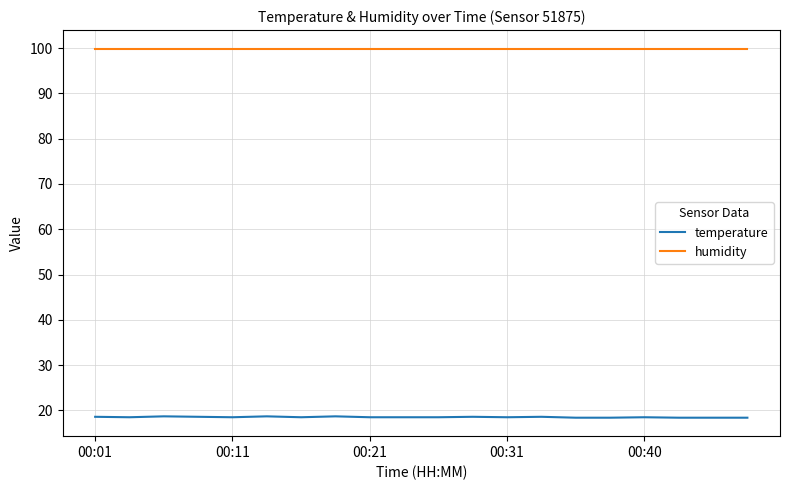

True or false: temperature and humidity intersect in this chart.

False